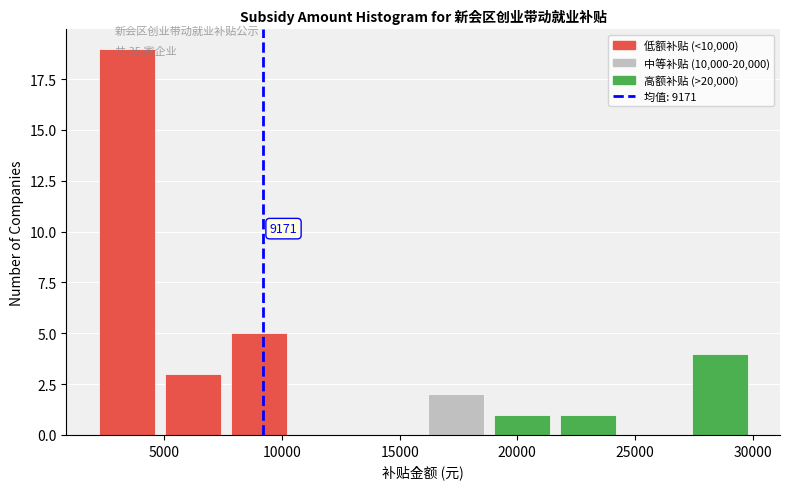

Over which range of the x-axis is the bar tallest?

2000 to 4800